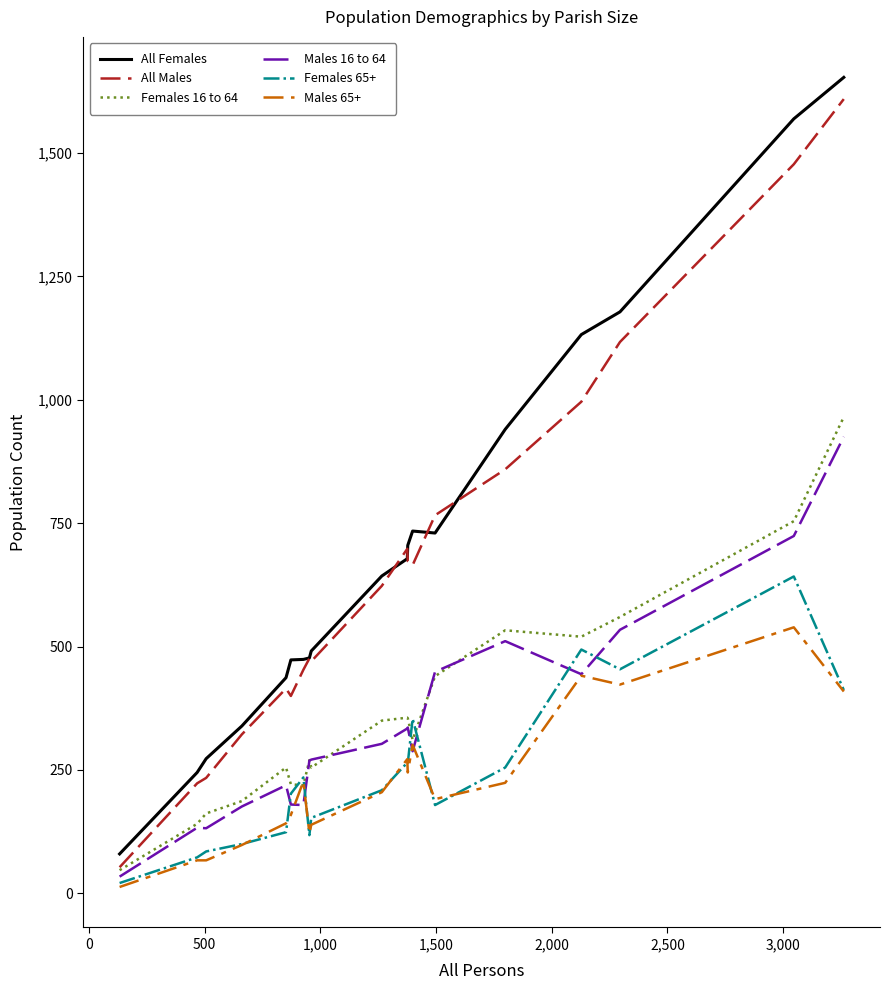

How many times do Females 65+ and Females 16 to 64 cross each other?

4